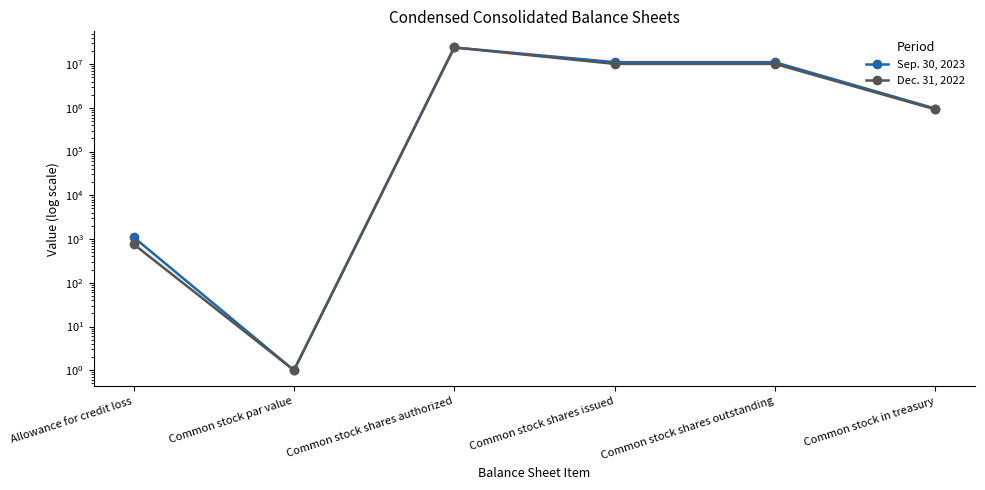

How many lines are shown in the chart?

2